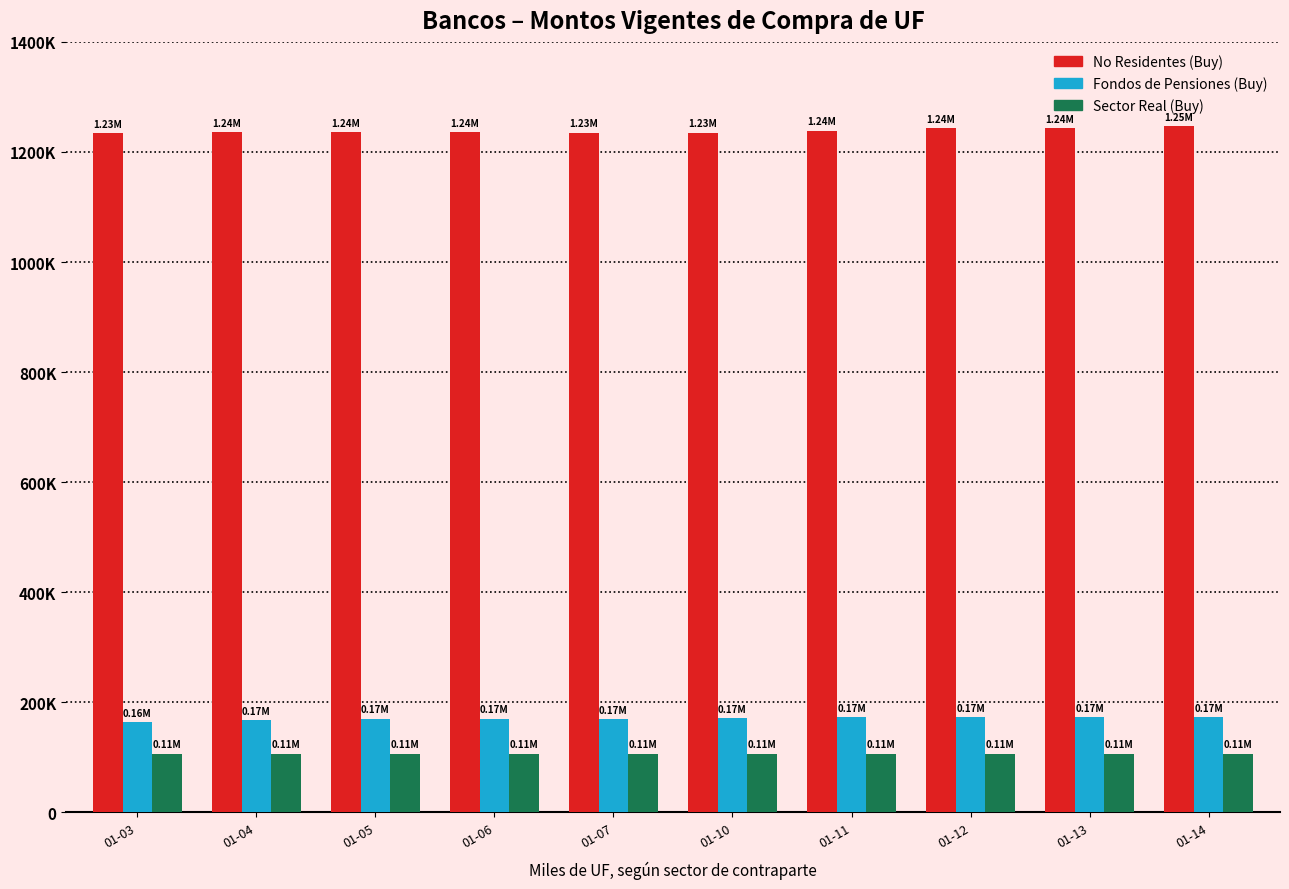

What are all the series names shown in the legend?

No Residentes (Buy), Fondos de Pensiones (Buy), Sector Real (Buy)